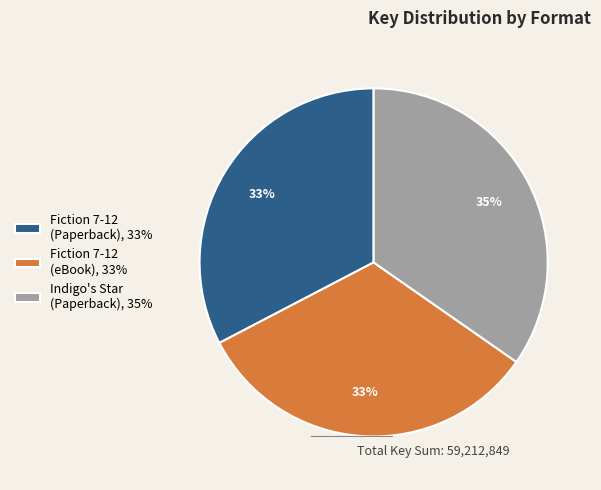

To the nearest percent, what is the difference between the largest and smallest slice percentages?

2%